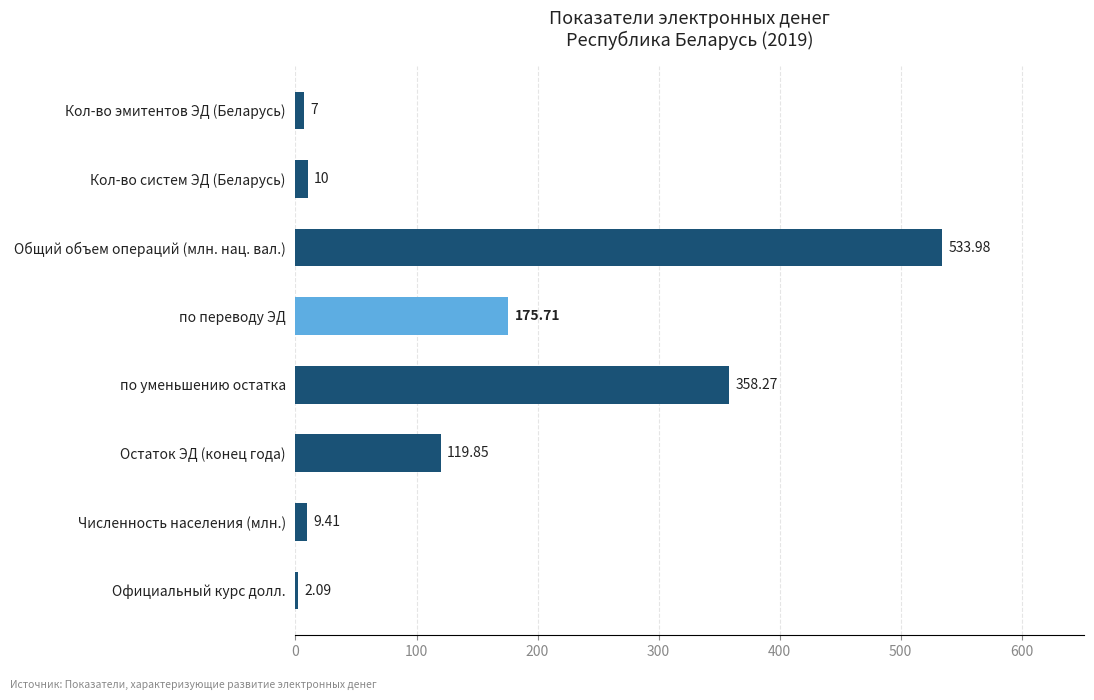

Count the number of data series in this chart.

1